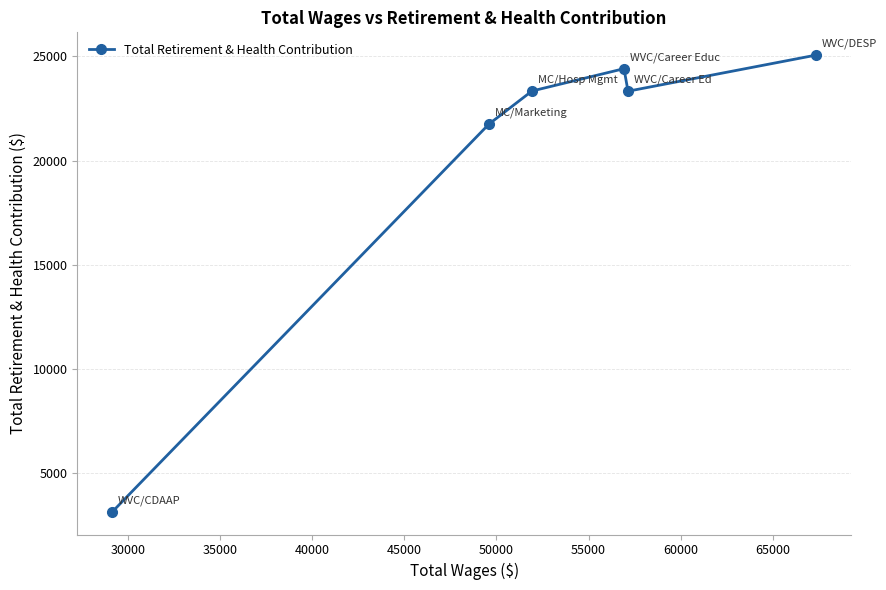

What is the value of the 1st point from the left?

3168